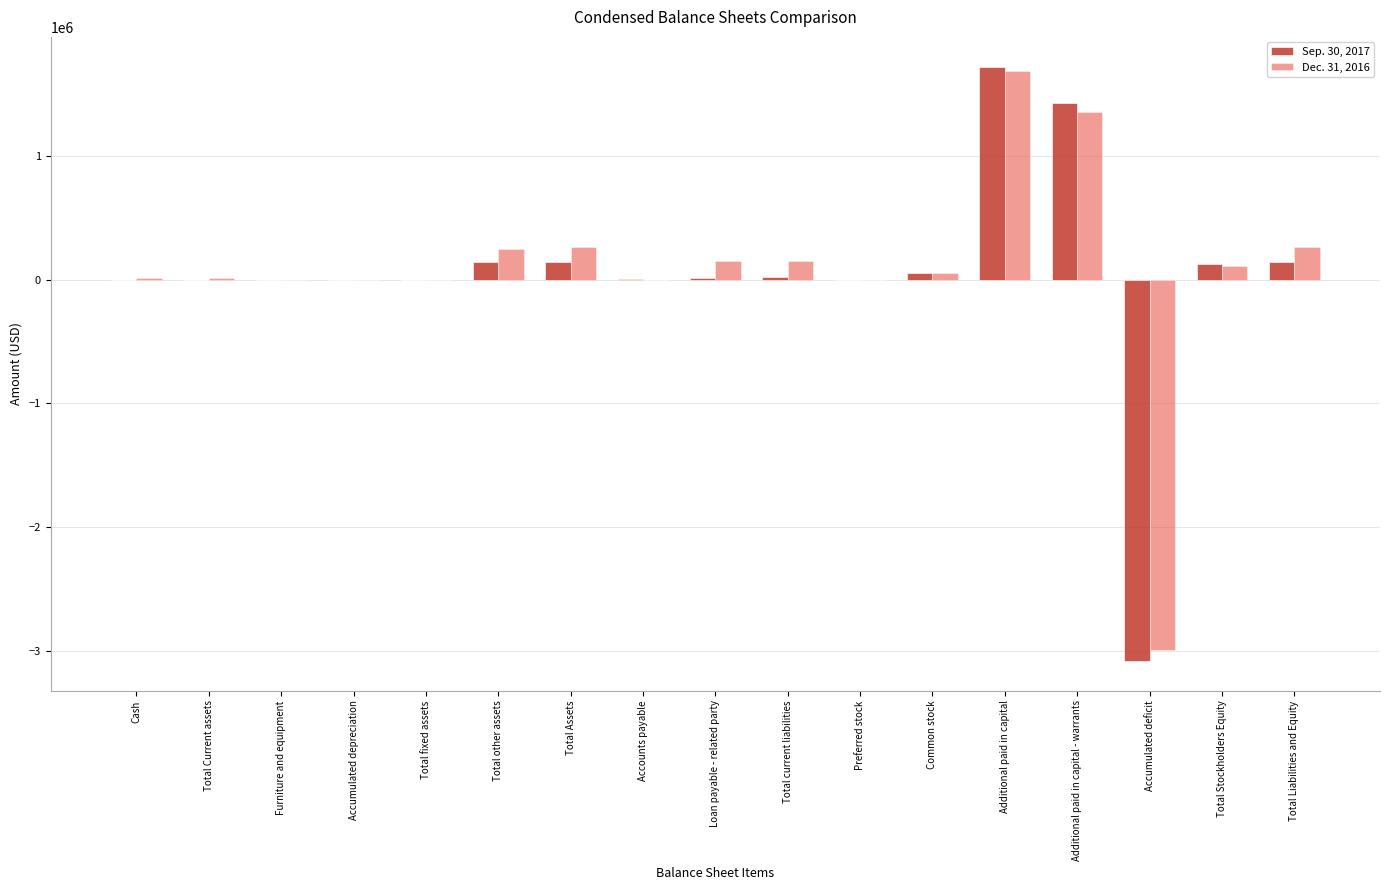

At which label does Dec. 31, 2016 first exceed 55825?

Total other assets